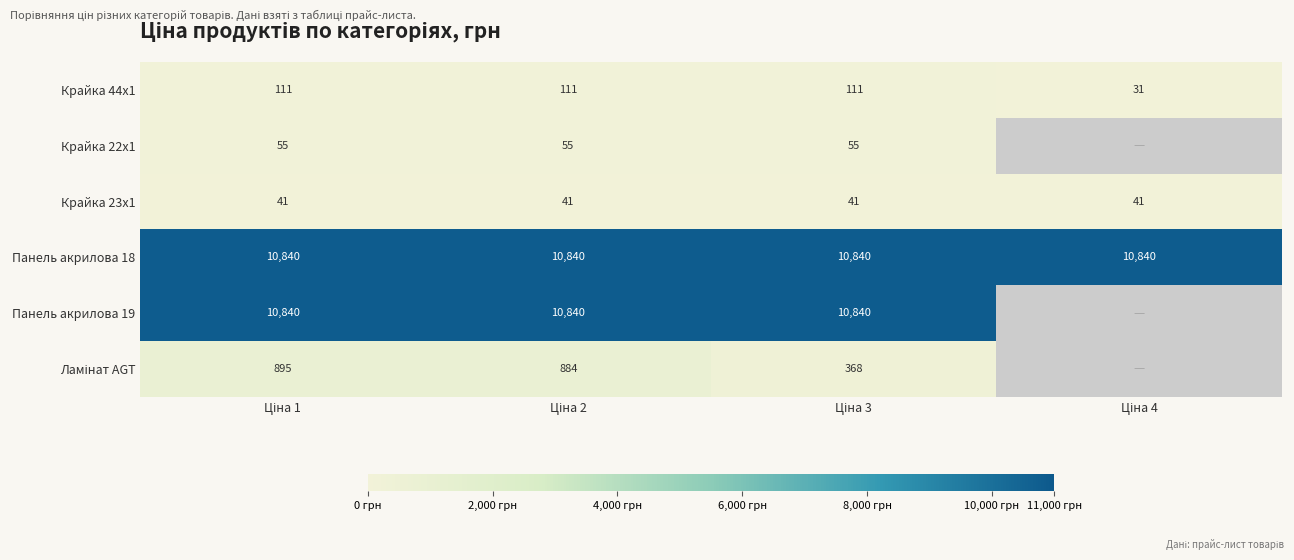

Which series has the largest range (max minus min)?

Ламінат AGT